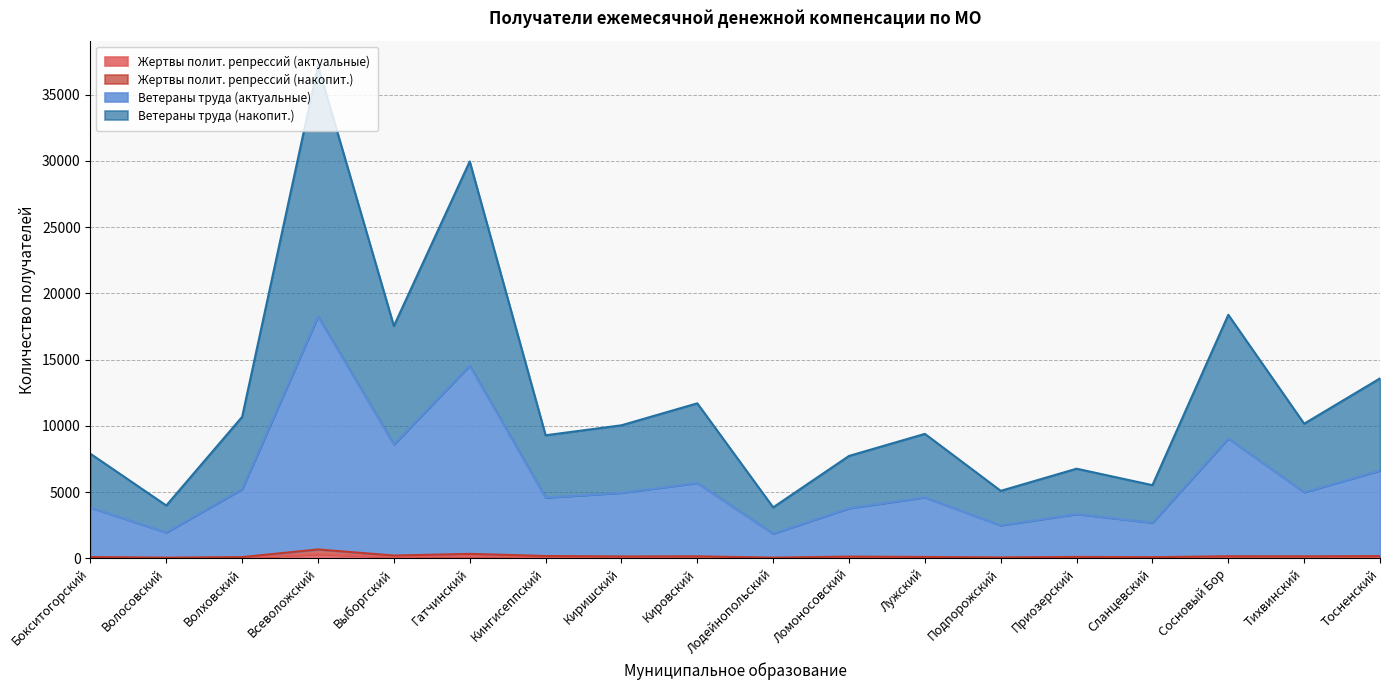

What is the label of the 2nd point from the left?

Волосовский